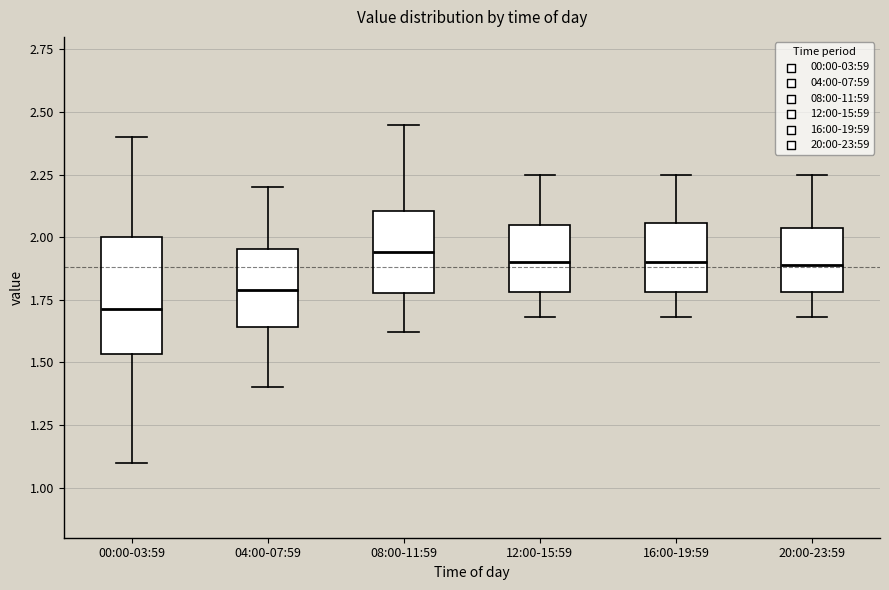

Where does the median line of the box for 00:00-03:59 sit on the y-axis? The values are not printed on the chart, so give them approximately, as read against the axis.

1.70